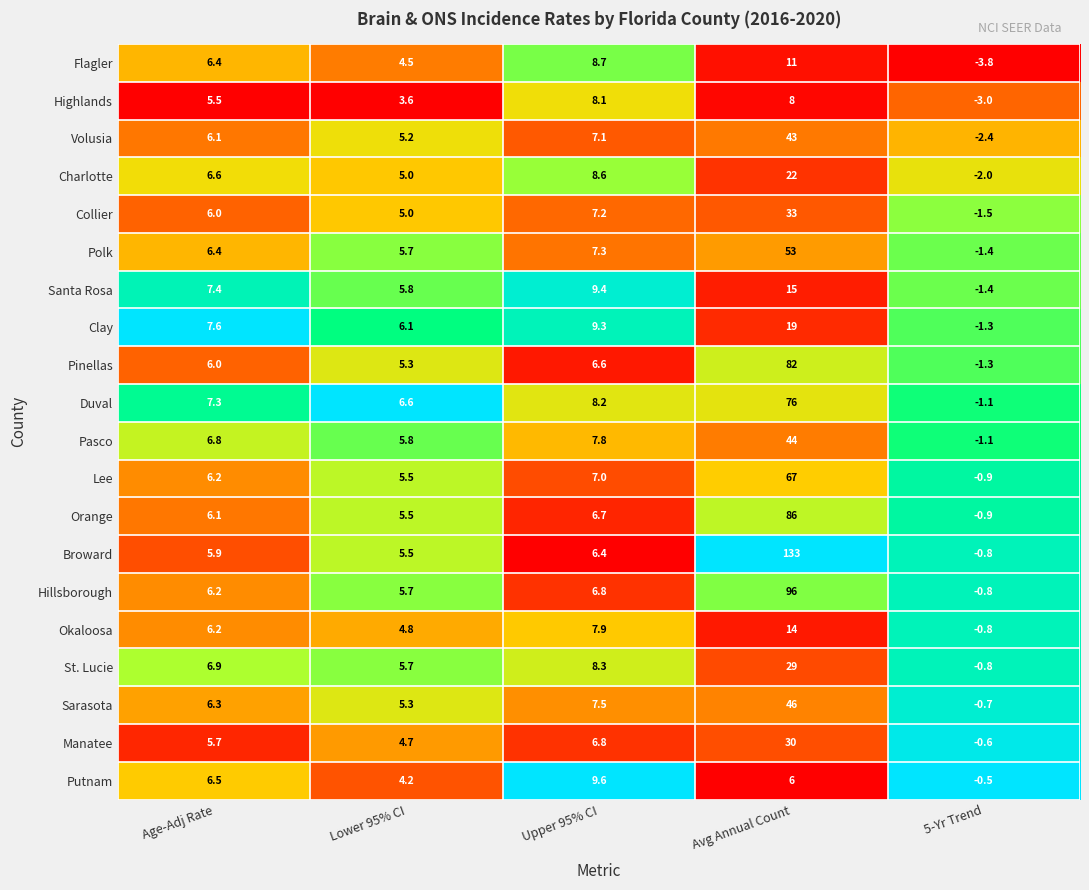

What is the difference between the second highest and minimum values in the Lee series?

7.9